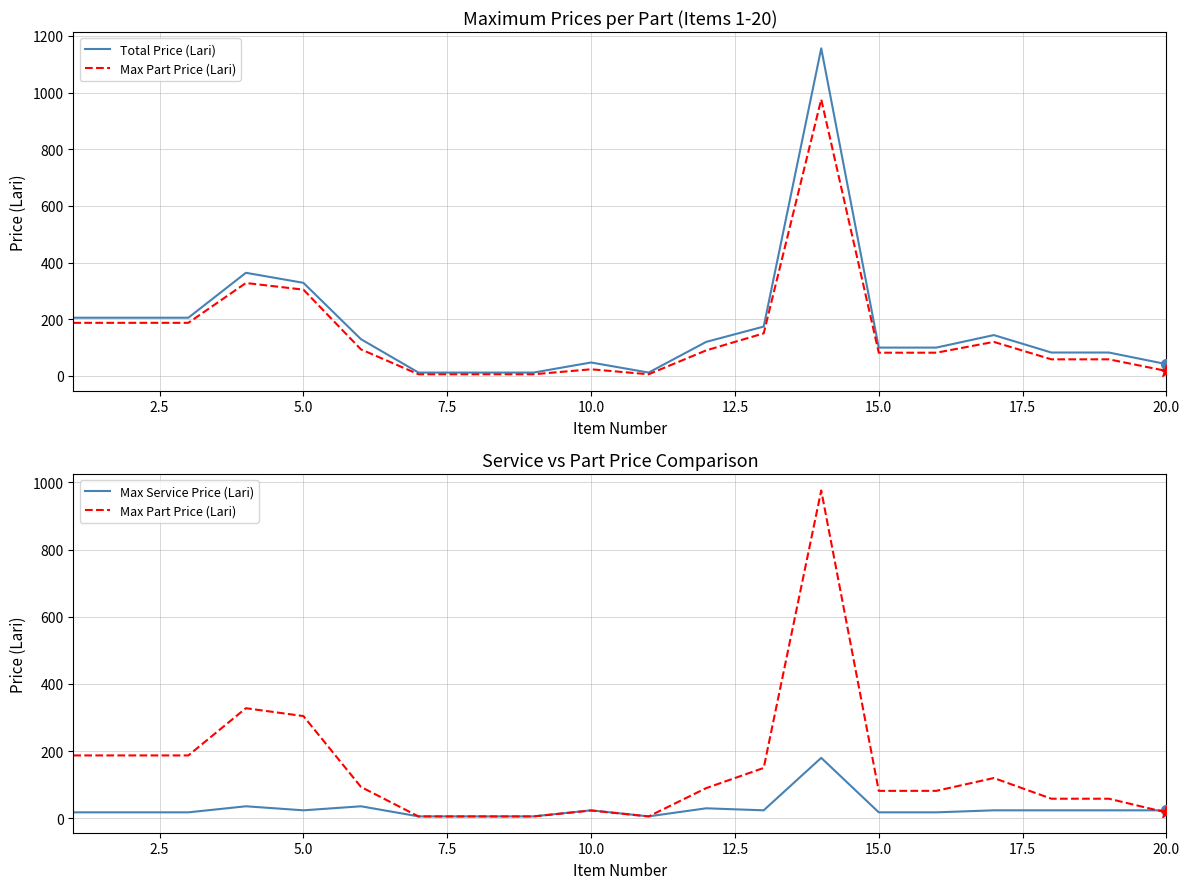

Which series reaches the maximum Y coordinate?

Total Price (Lari)